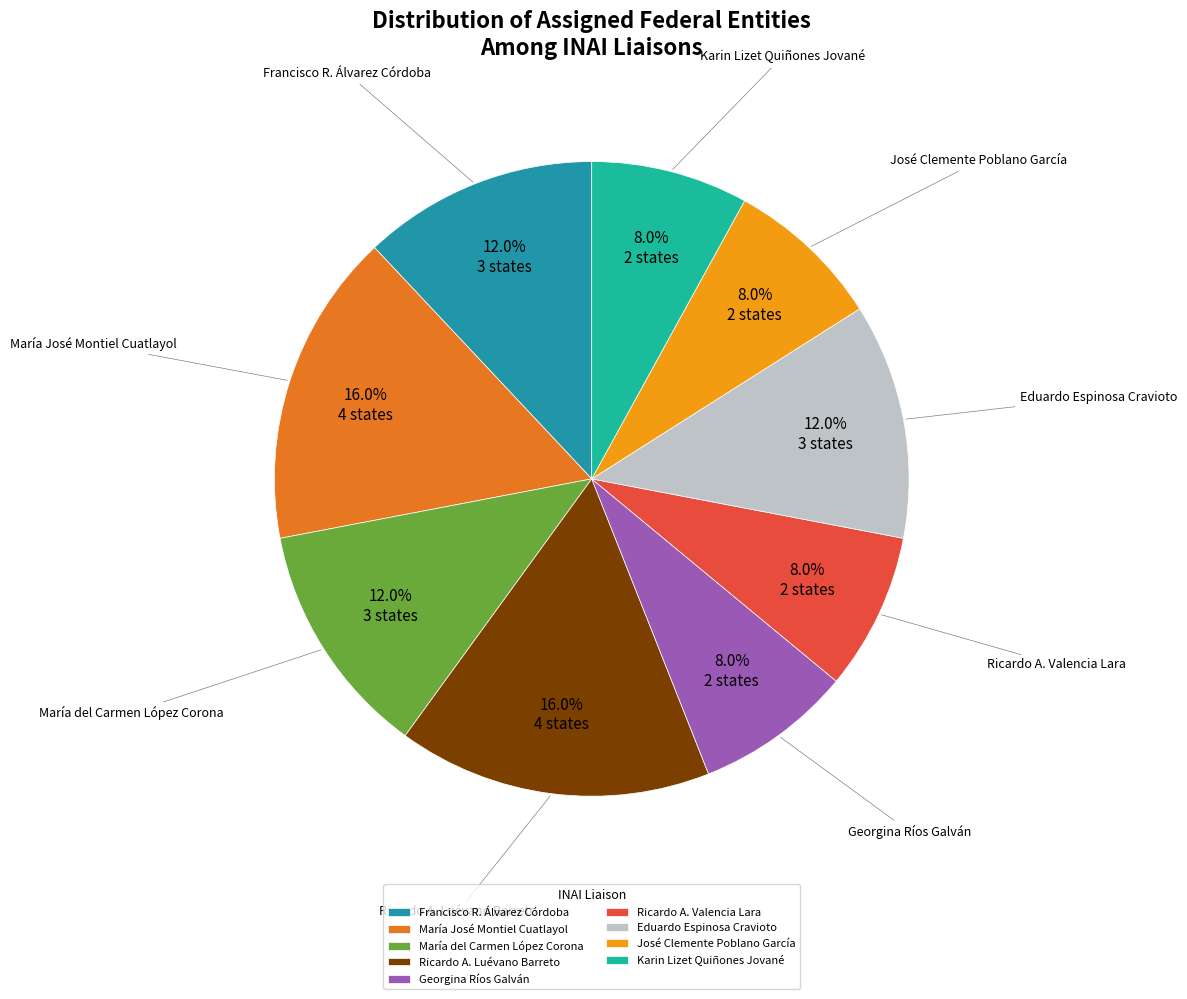

Combined, do Ricardo A. Valencia Lara and María del Carmen López Corona account for over 50%?

No